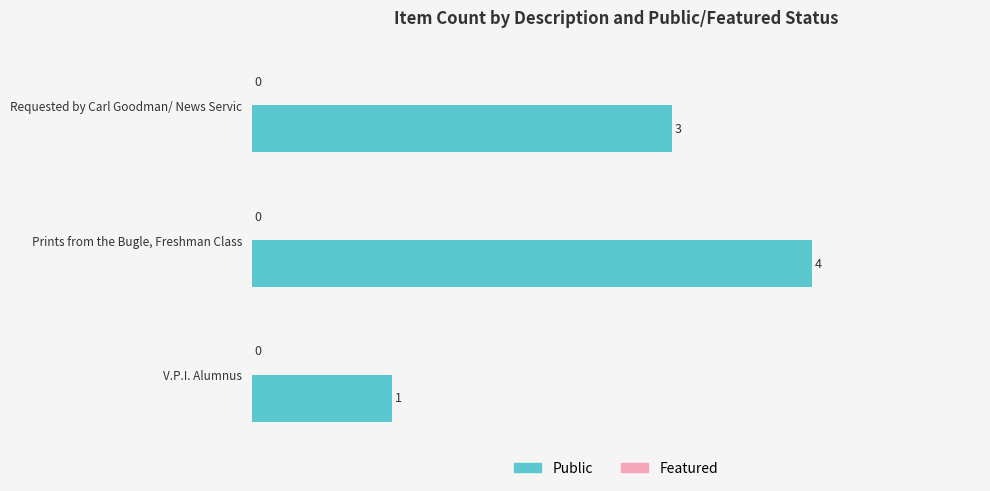

How many data points does each series have?

3